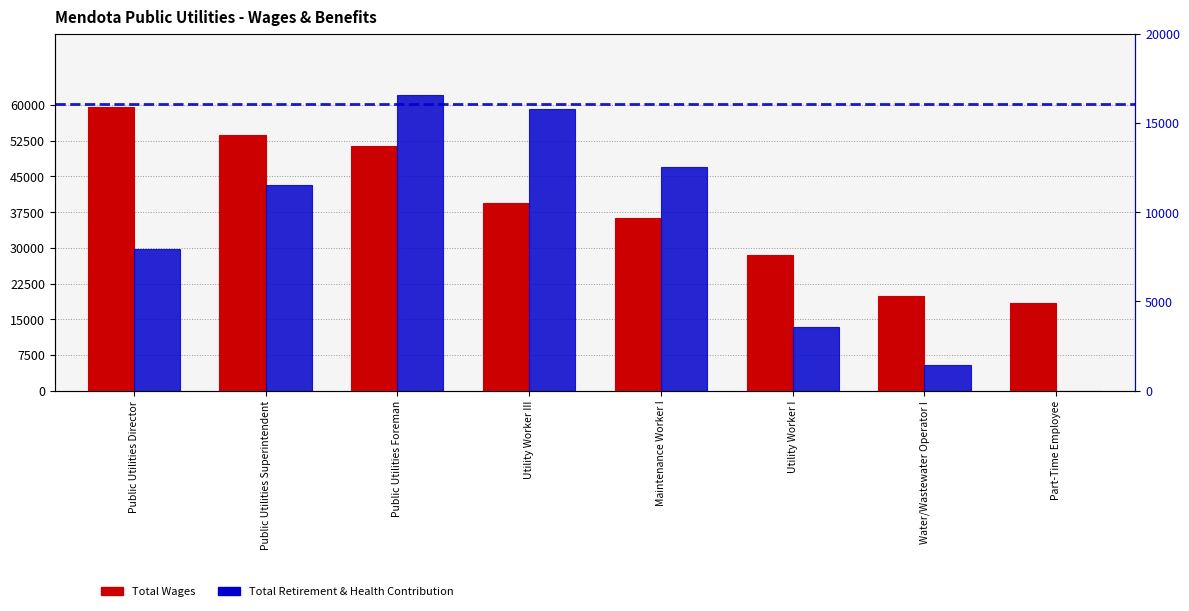

At which label is Total Wages closest to 38986?

Utility Worker III